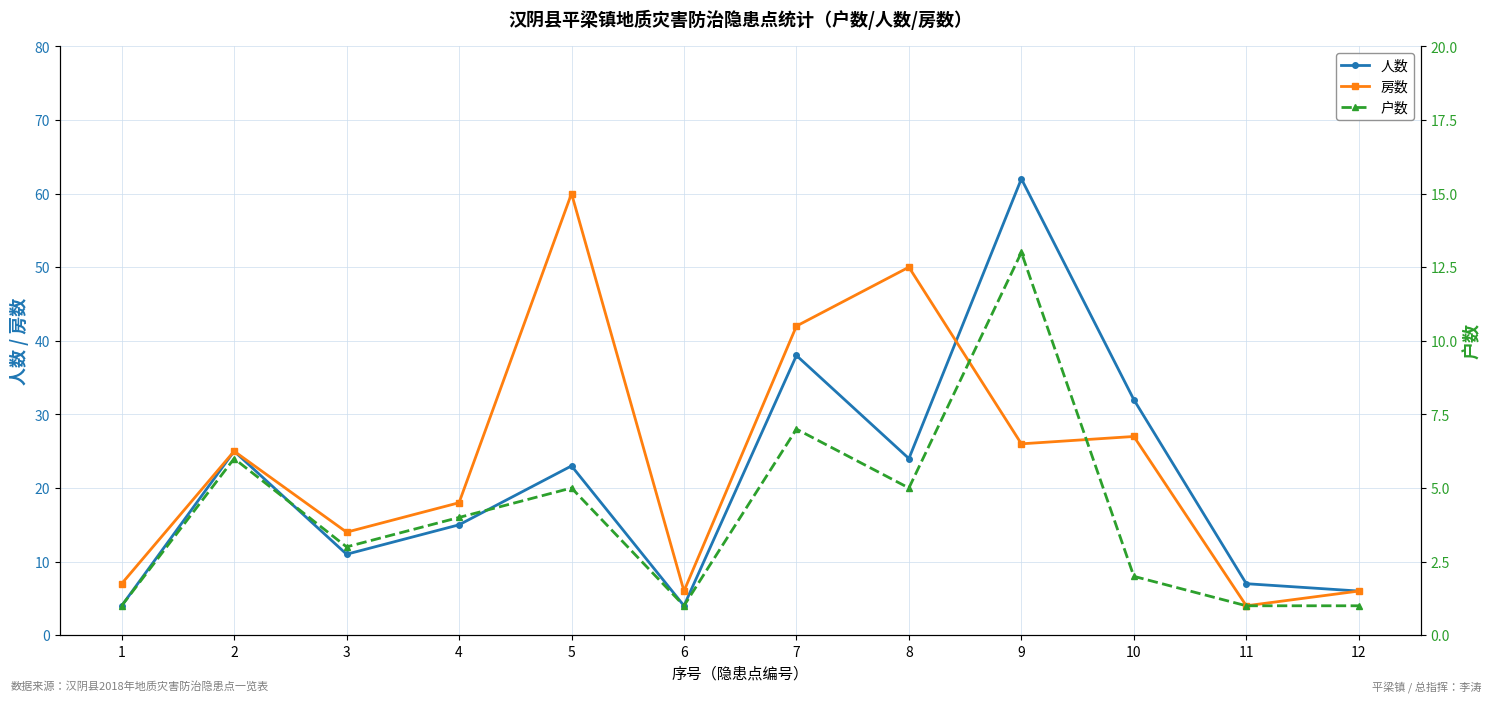

True or false: 人数 has more than 2 points higher than both neighbors.

True